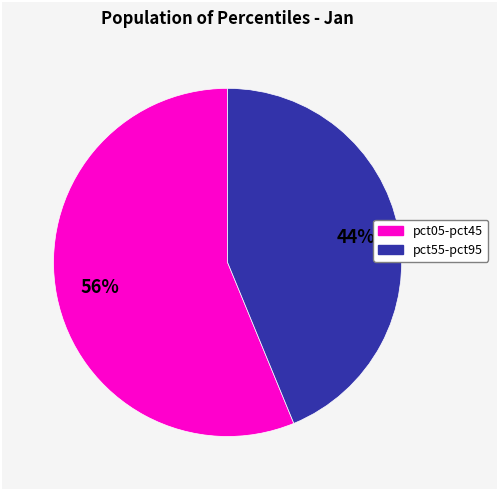

To the nearest percent, what is the average slice percentage?

50%